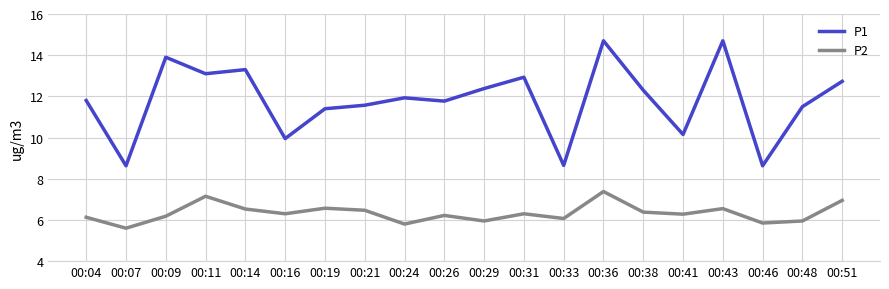

What is the difference between the maximum and minimum values in the P2 series?

1.8